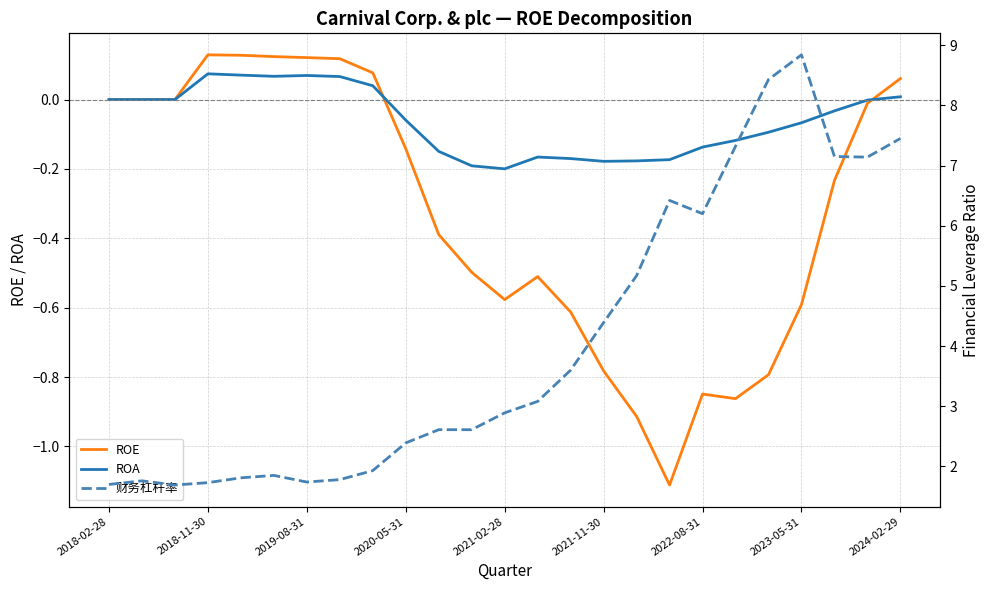

The ROA series shows -0.2 at 2021-02-28. True or false?

True